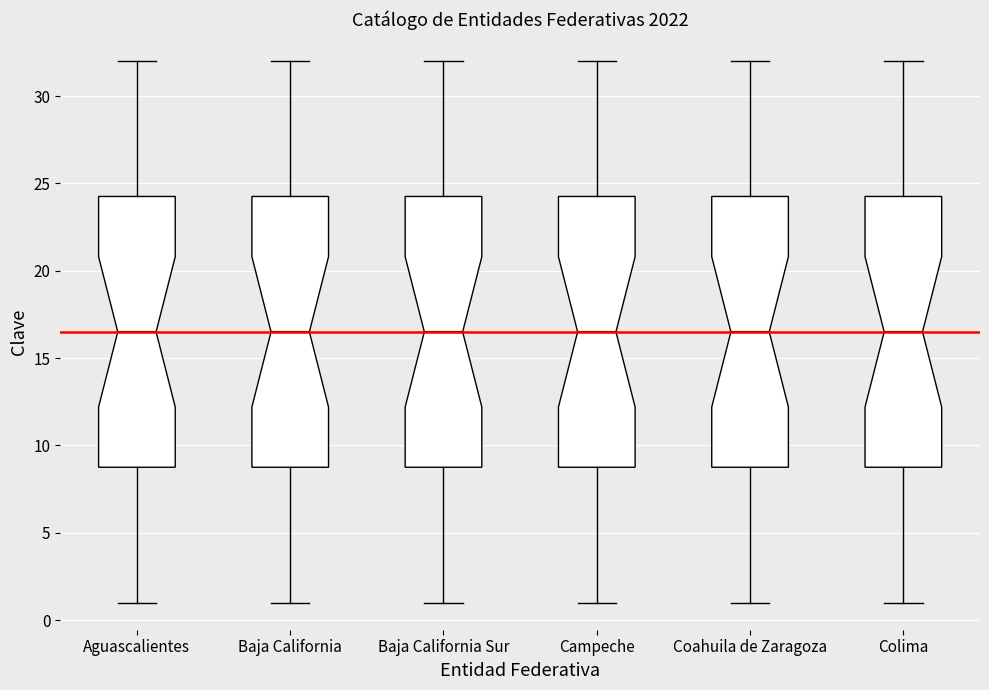

Where does the upper whisker of the box for Aguascalientes end on the y-axis? The values are not printed on the chart, so give them approximately, as read against the axis.

32.0